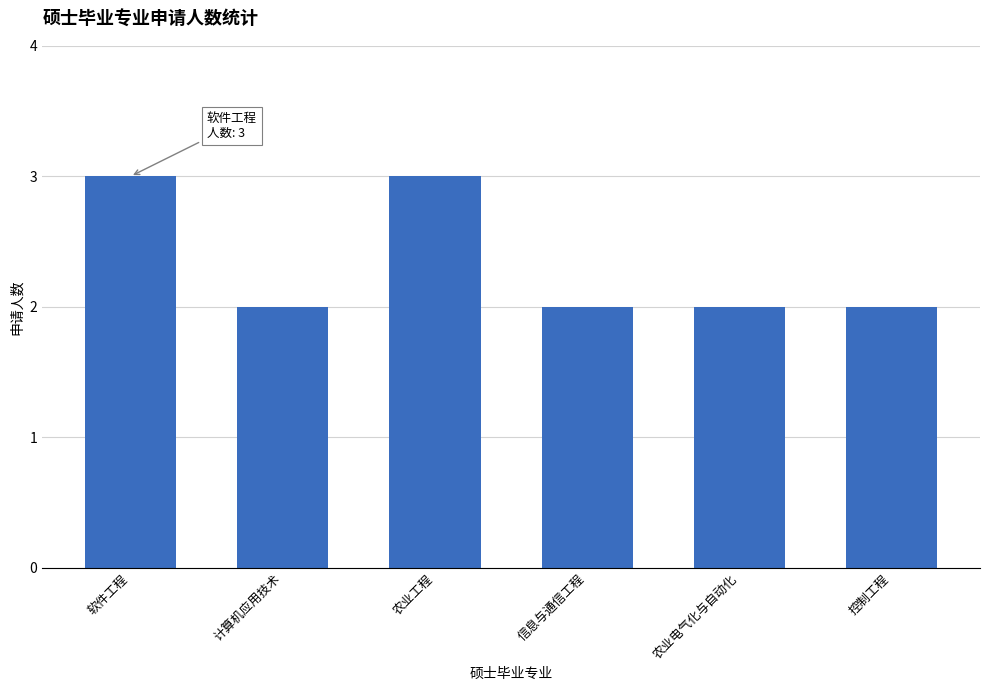

Does the chart contain stacked bars?

No